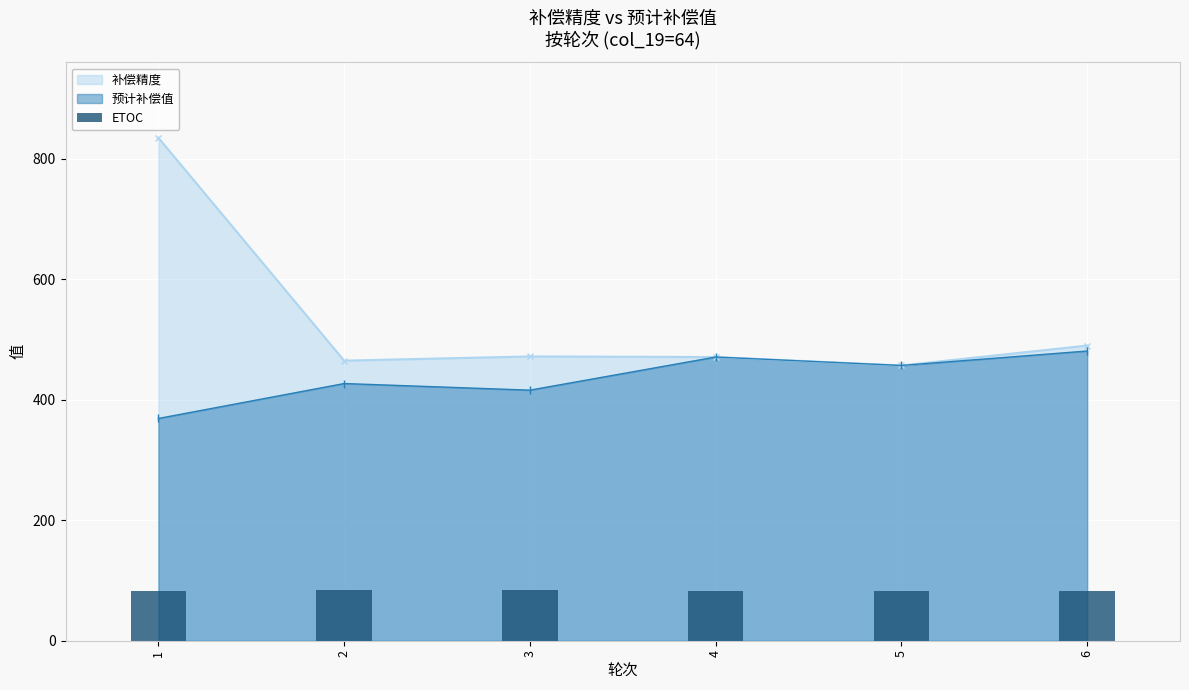

What is the value of the 3rd bar from the left?

84